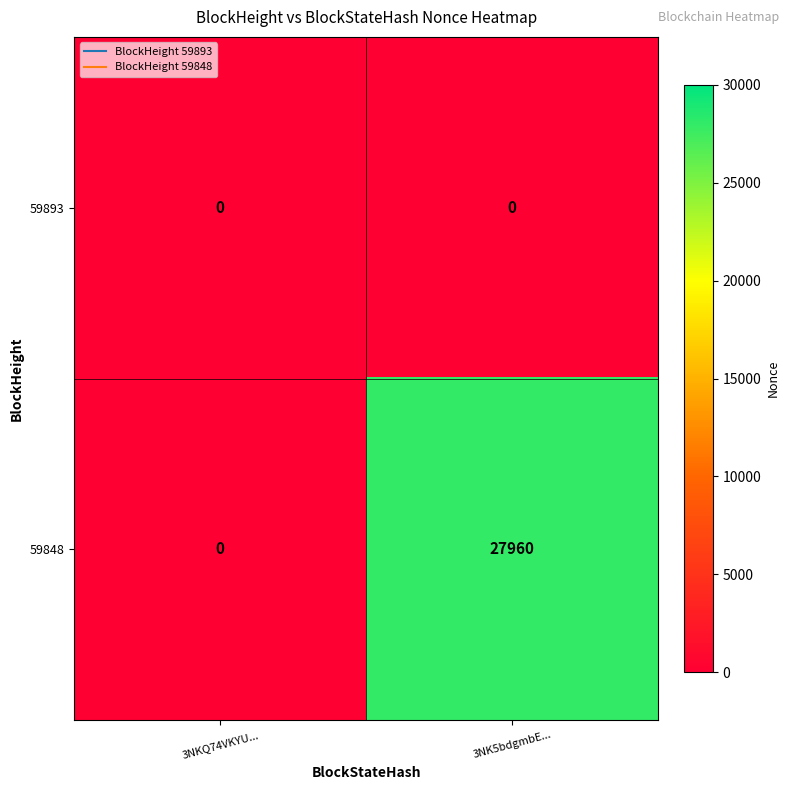

Rank the series by their average value, from highest to lowest.

59848, 59893